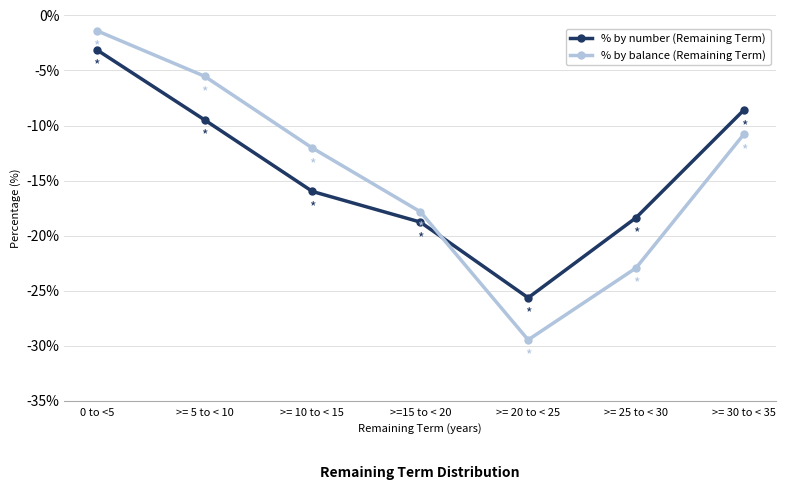

Rank the series by their maximum value, from highest to lowest.

% by balance (Remaining Term), % by number (Remaining Term)